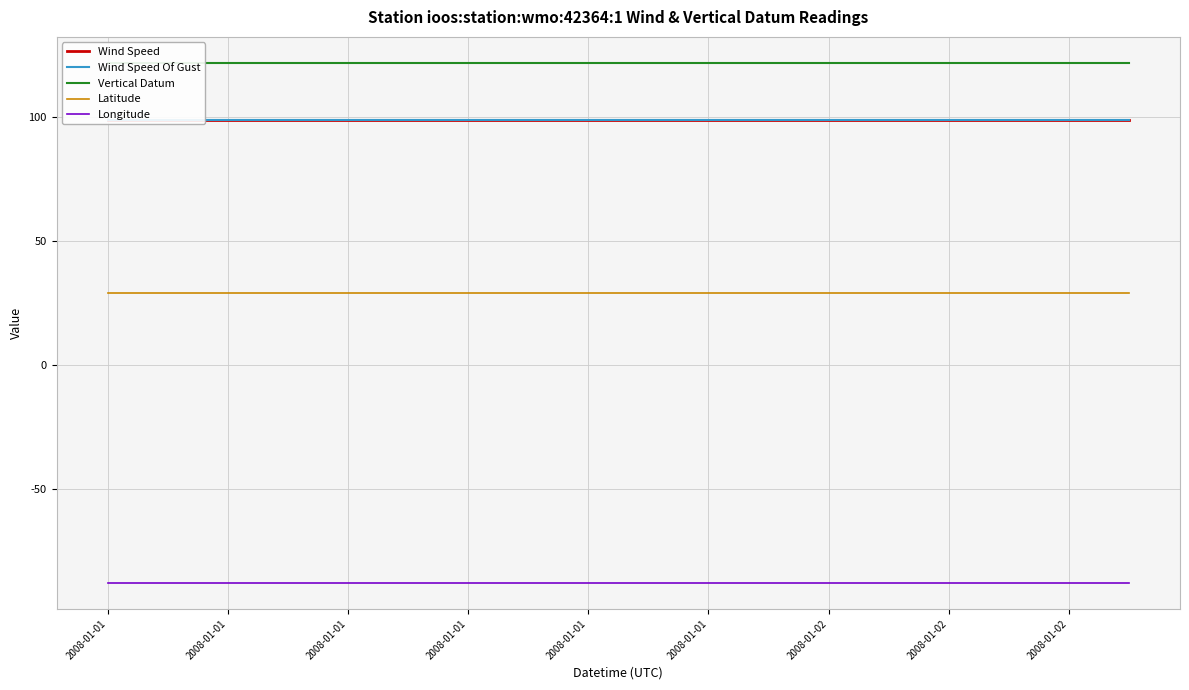

How many lines are shown in the chart?

5